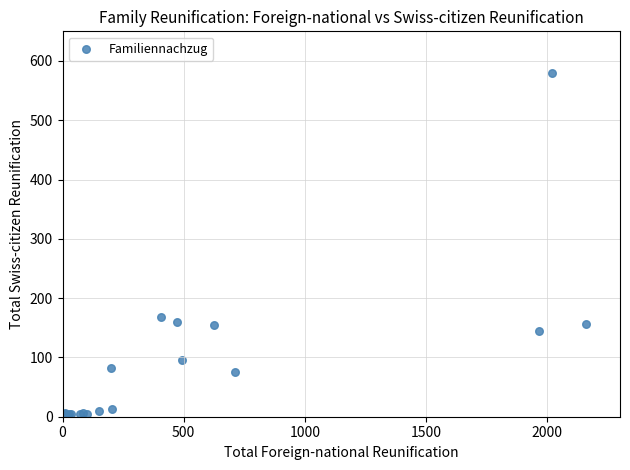

What Y value in the scatter plot is closest to 289?

168